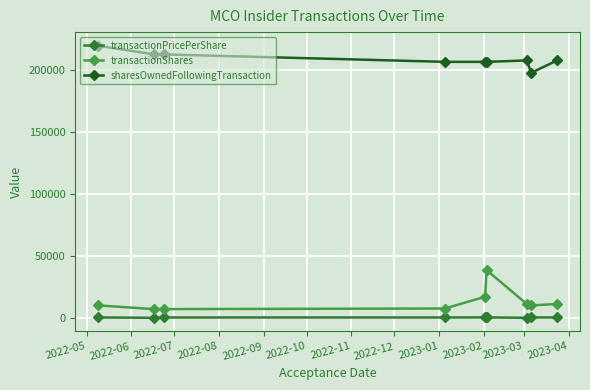

What is the maximum value shown in the chart?

219230.0